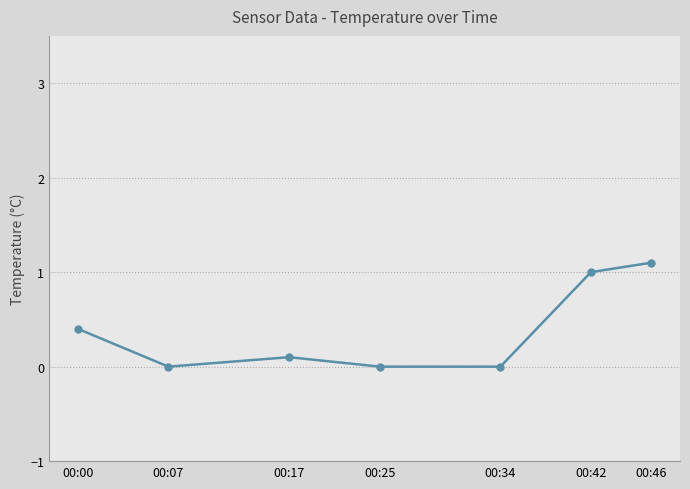

The chart shows a value of 1.3 at 00:42. True or false?

False